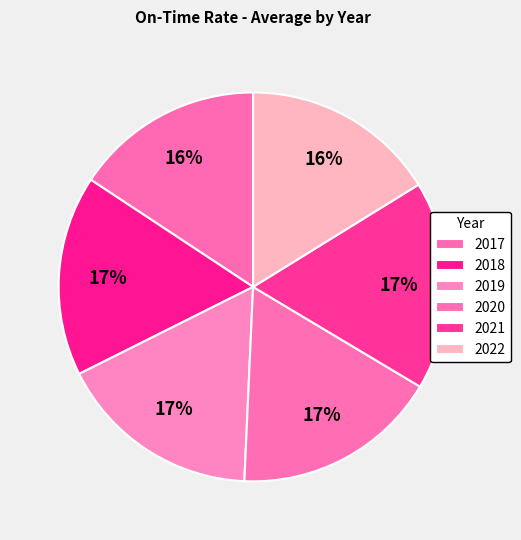

How many slices are in this pie chart?

6